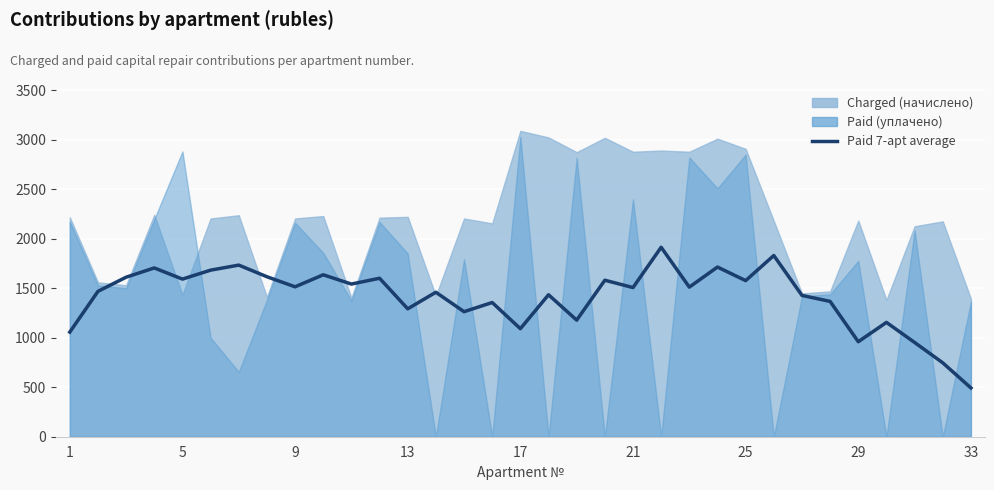

Which label corresponds to the smallest value in the chart?

33